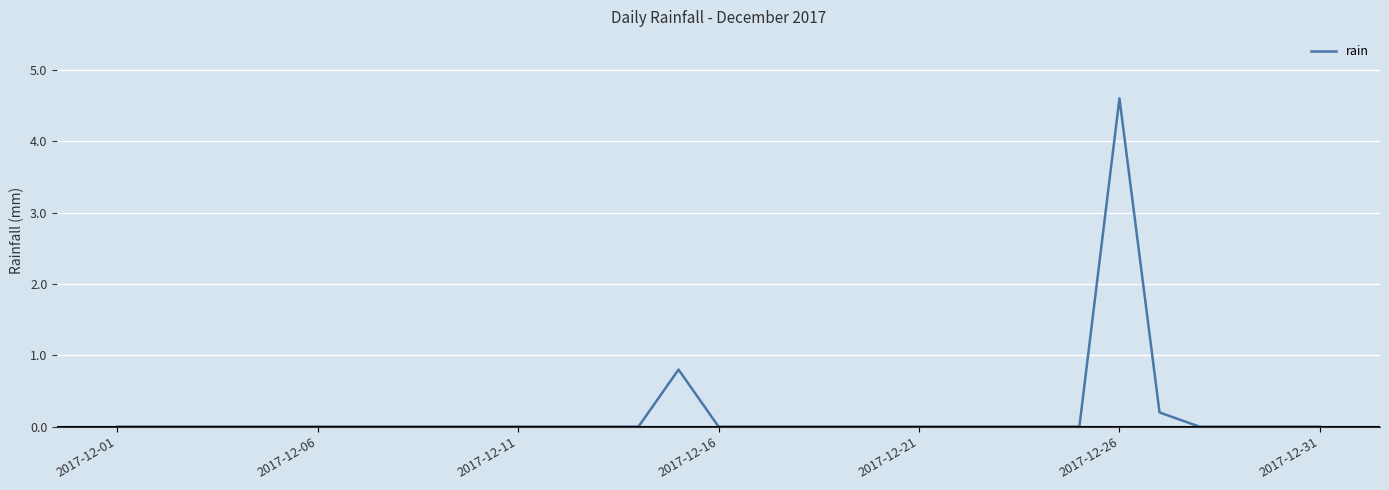

What is the maximum value shown in the chart?

4.6